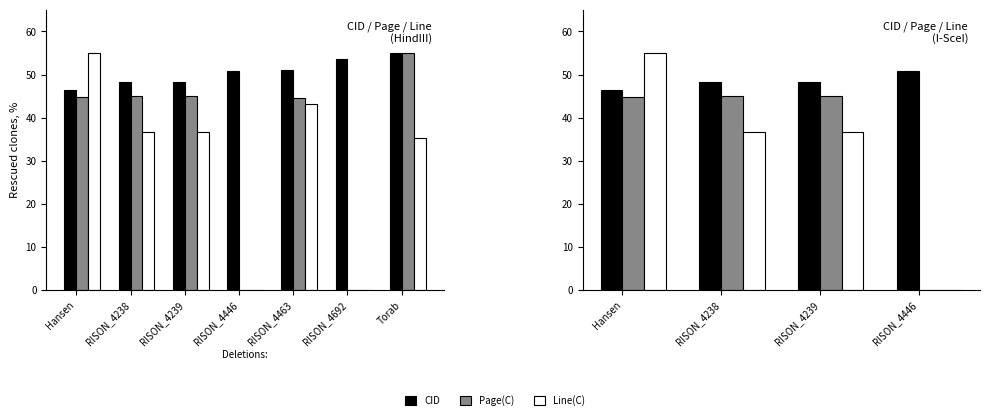

Are the bars horizontal?

No